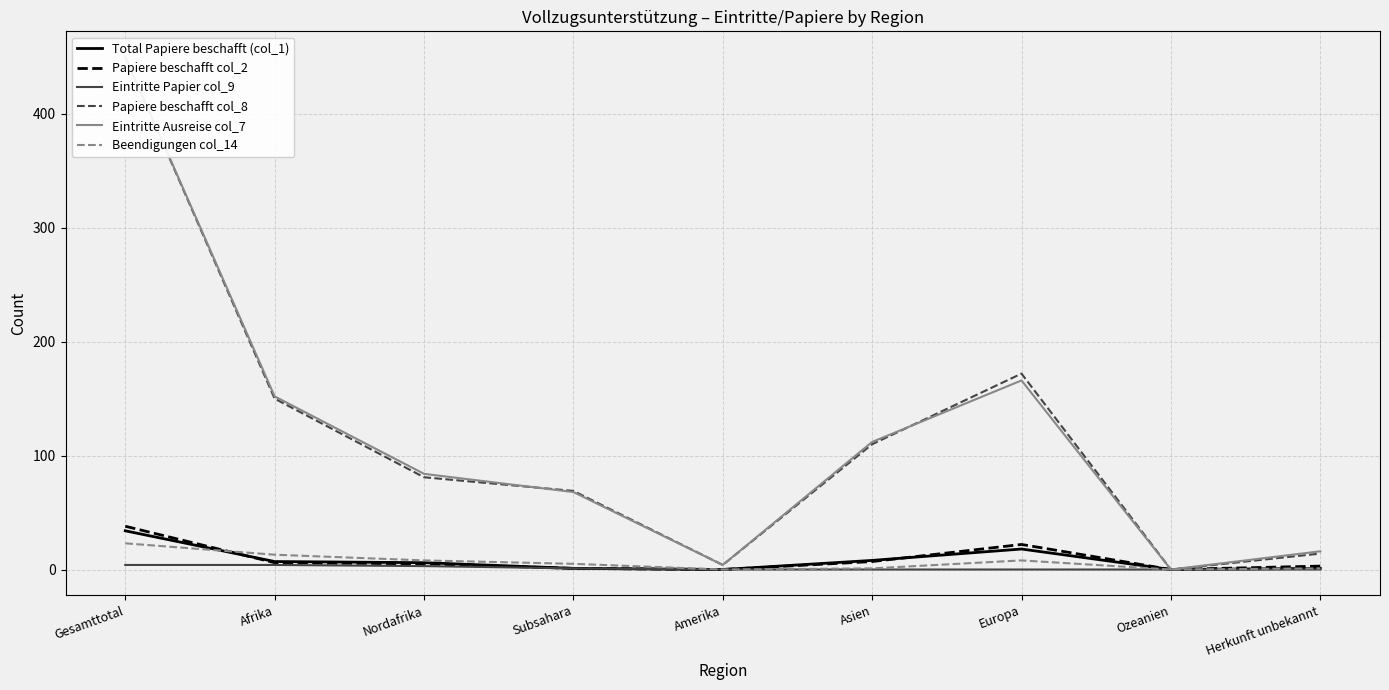

At which label is Total Papiere beschafft (col_1) closest to 17?

Europa